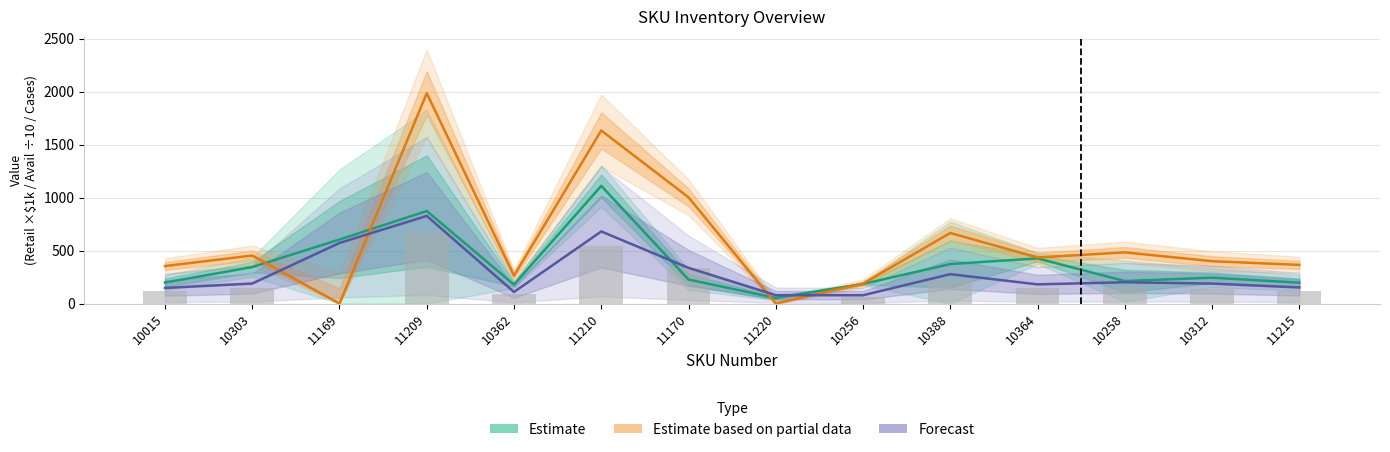

Count the number of categories in the chart.

14